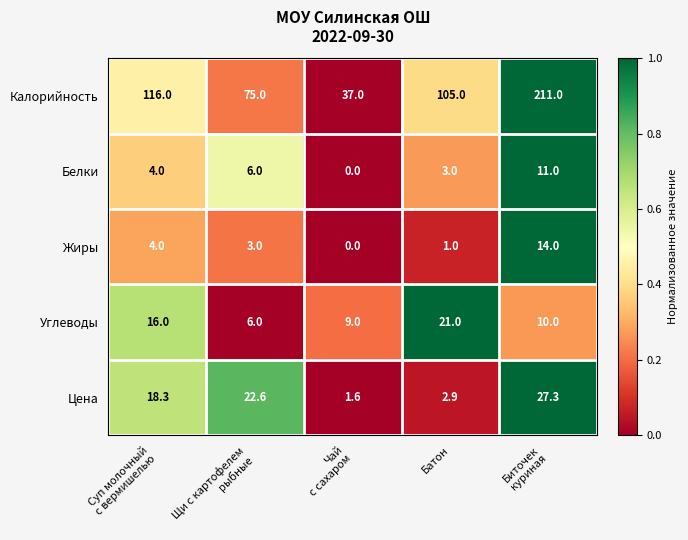

What value does the Жиры series have at Батон?

1.0